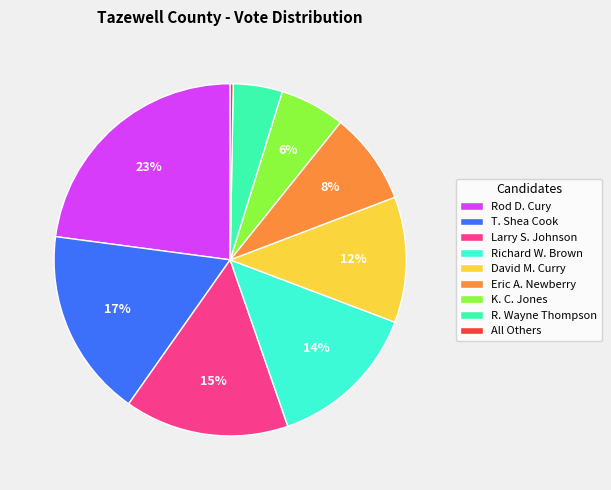

True or false: Richard W. Brown accounts for 20% of the total.

False